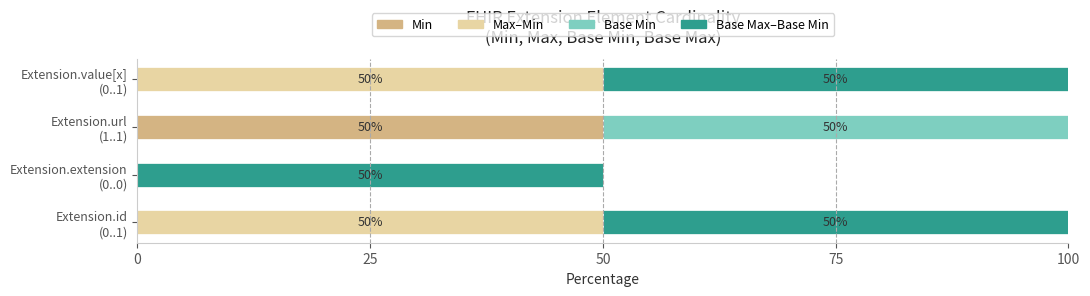

What is the sum of all Min values?

50